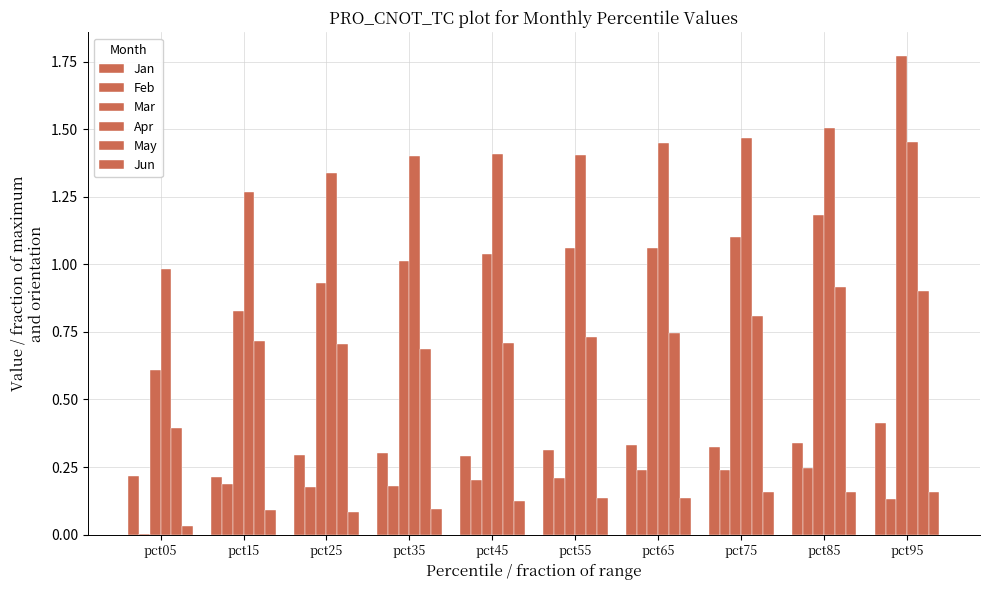

Is the value of Jan at pct05 greater than the value of Mar at pct25?

No